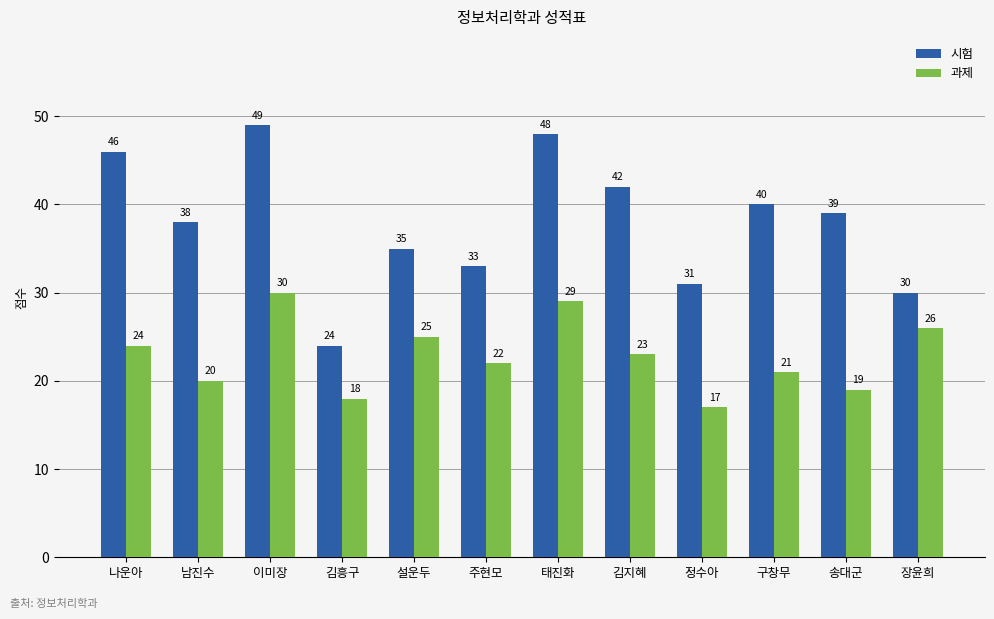

What is the maximum value shown in the chart?

49